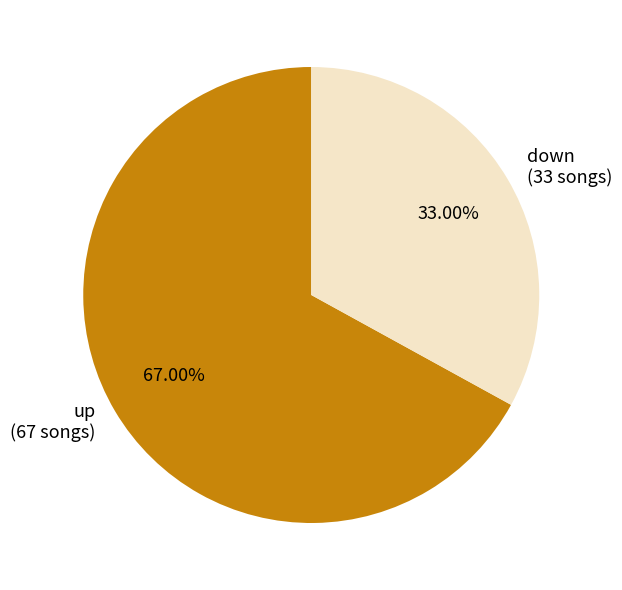

What is the smallest slice in the pie chart?

down